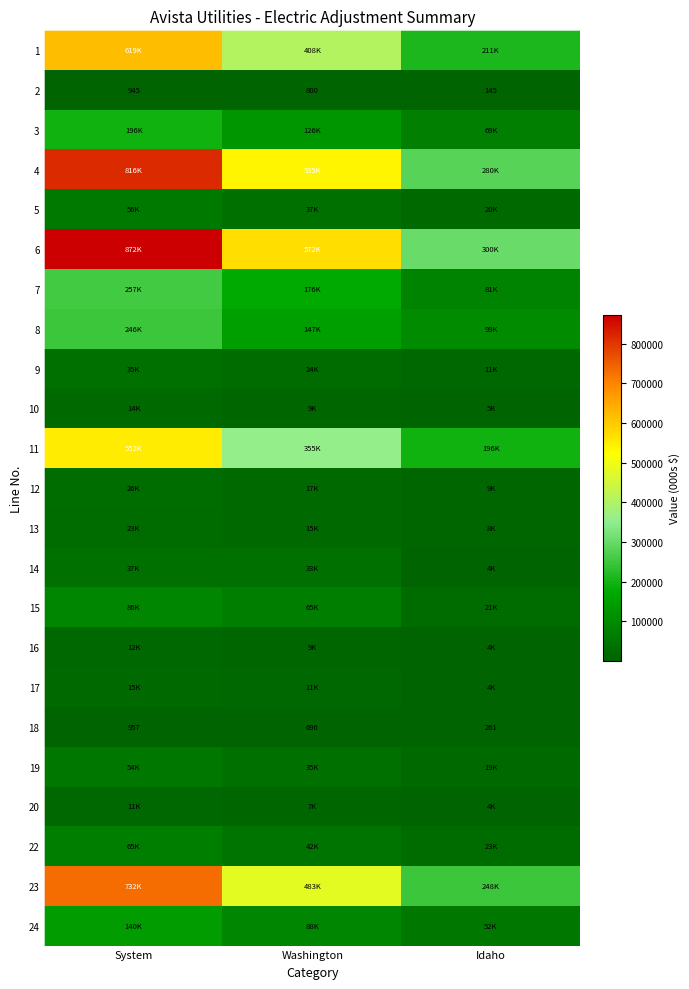

Rank the series by their maximum value, from lowest to highest.

2, 18, 20, 16, 10, 17, 13, 12, 9, 14, 19, 5, 22, 15, 24, 3, 8, 7, 11, 1, 23, 4, 6